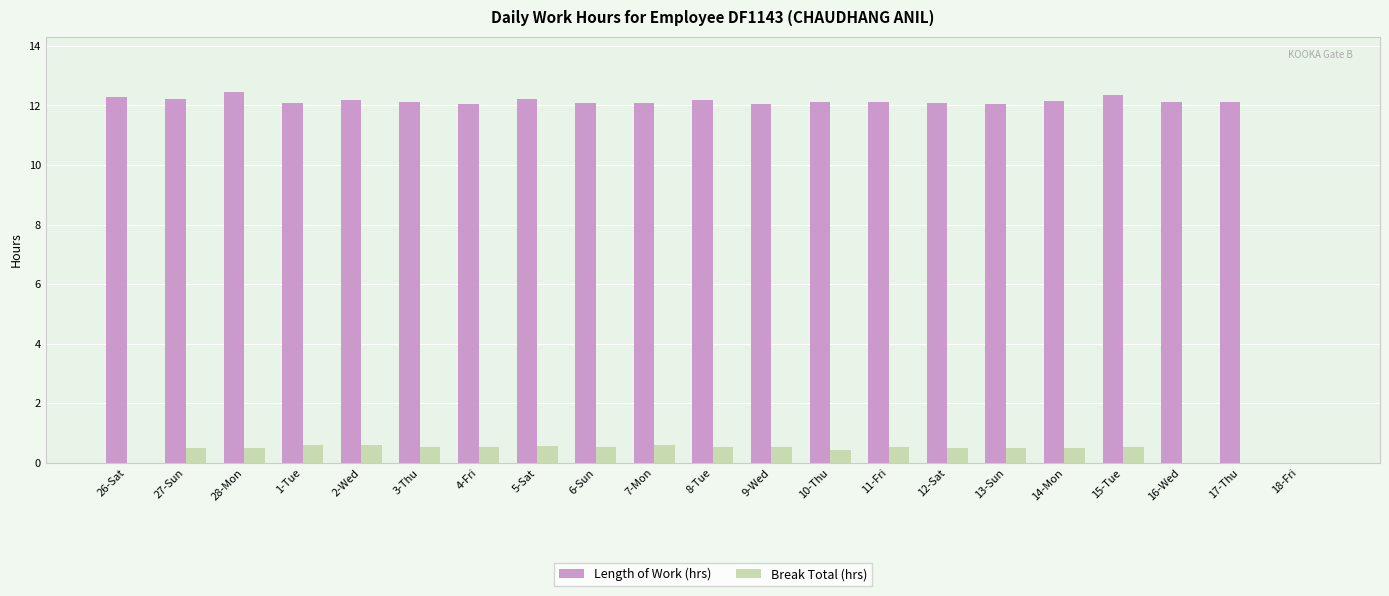

Does the chart contain stacked bars?

No